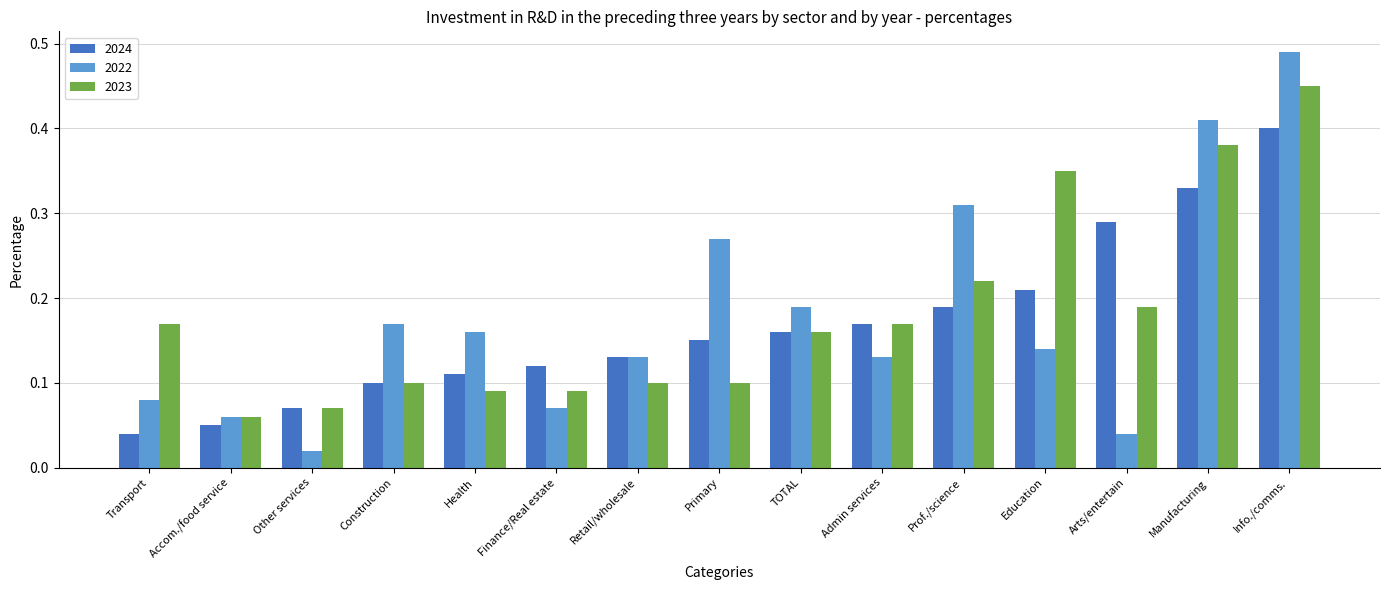

Which series has the largest range (max minus min)?

2022